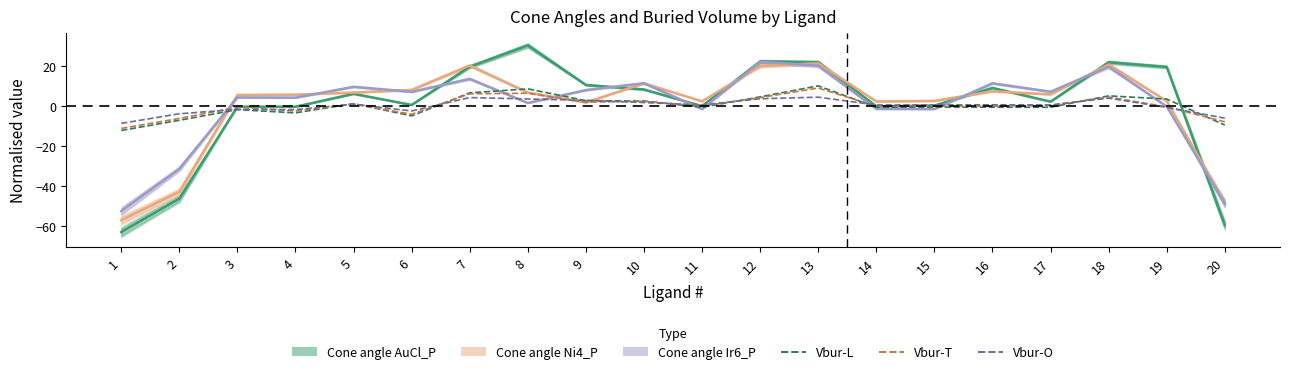

At how many categories does at least one series exceed -30?

20